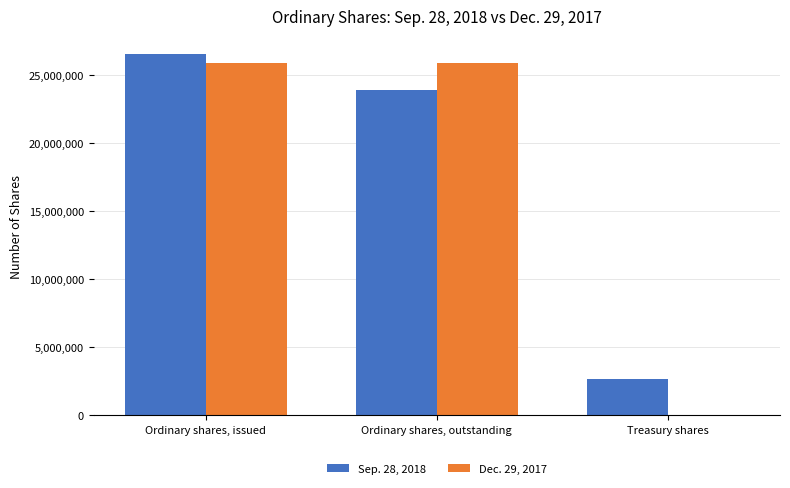

Which series has the widest spread of values?

Dec. 29, 2017